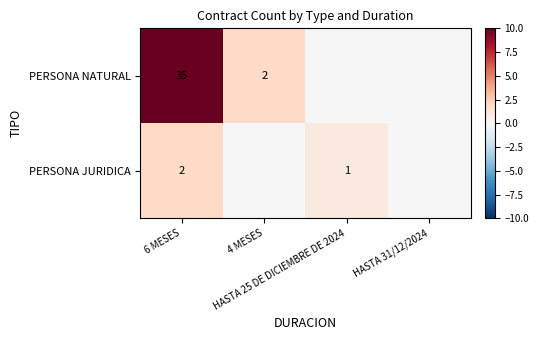

Rank the series by their average value, from lowest to highest.

PERSONA JURIDICA, PERSONA NATURAL